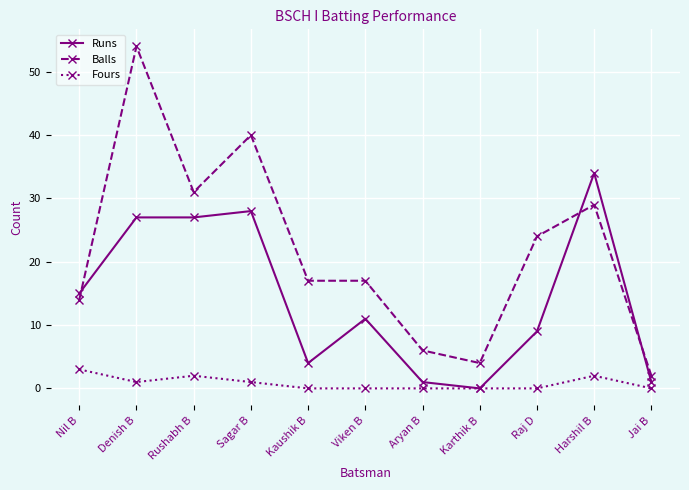

What is the spread (max minus min) of values at Viken B?

17